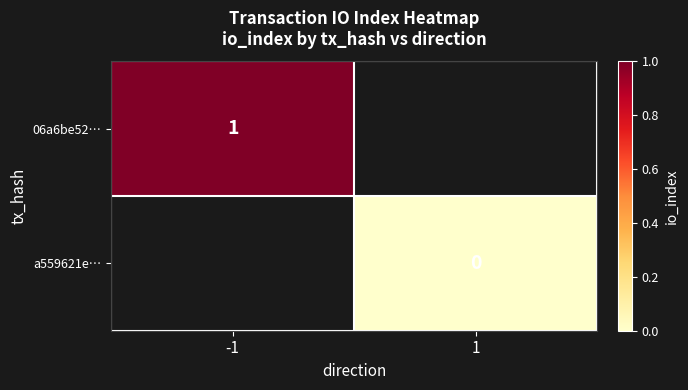

At how many categories does at least one series exceed 0?

1